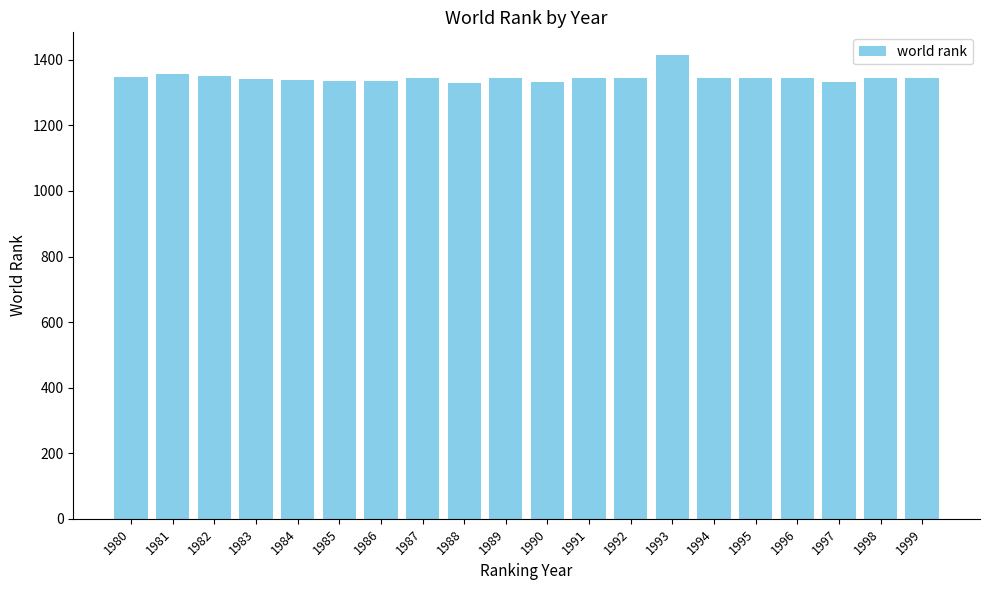

What is the sum of all values?

26912